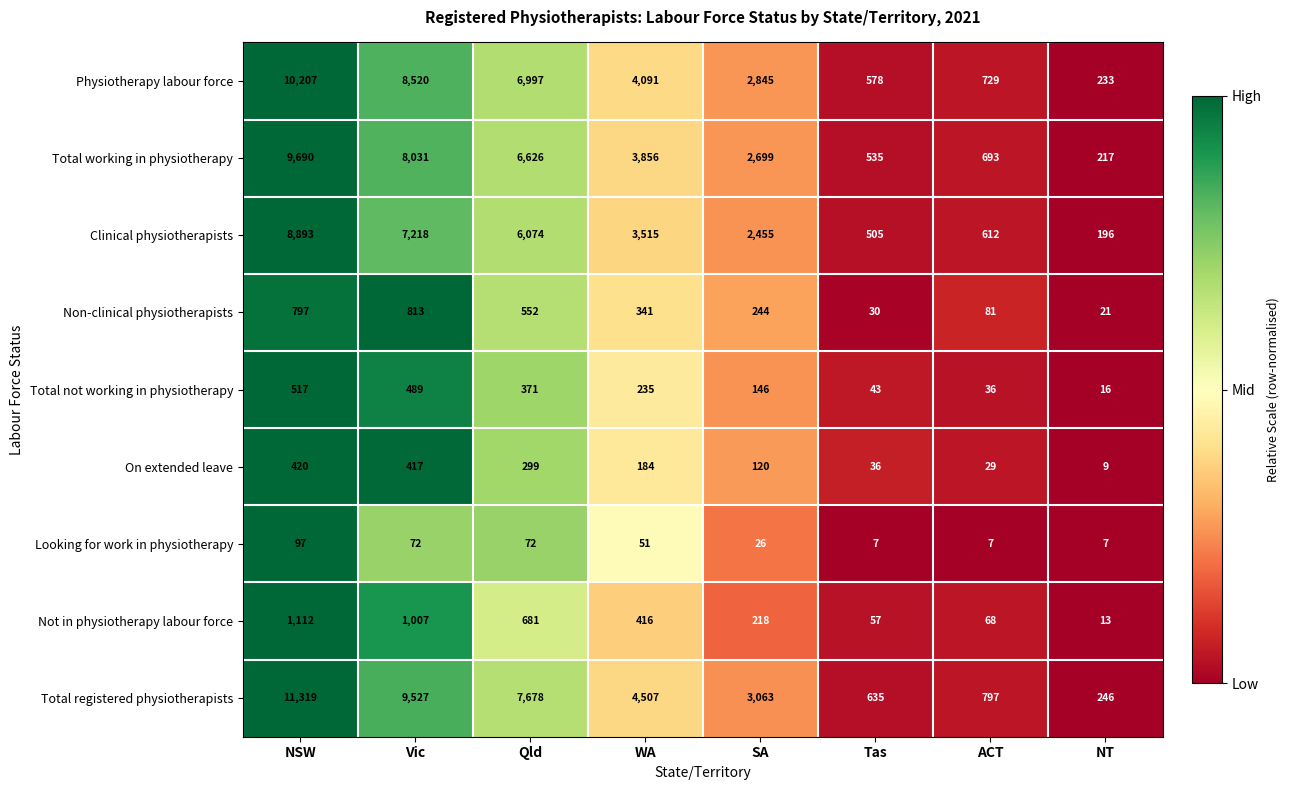

Count the number of data series in this chart.

9